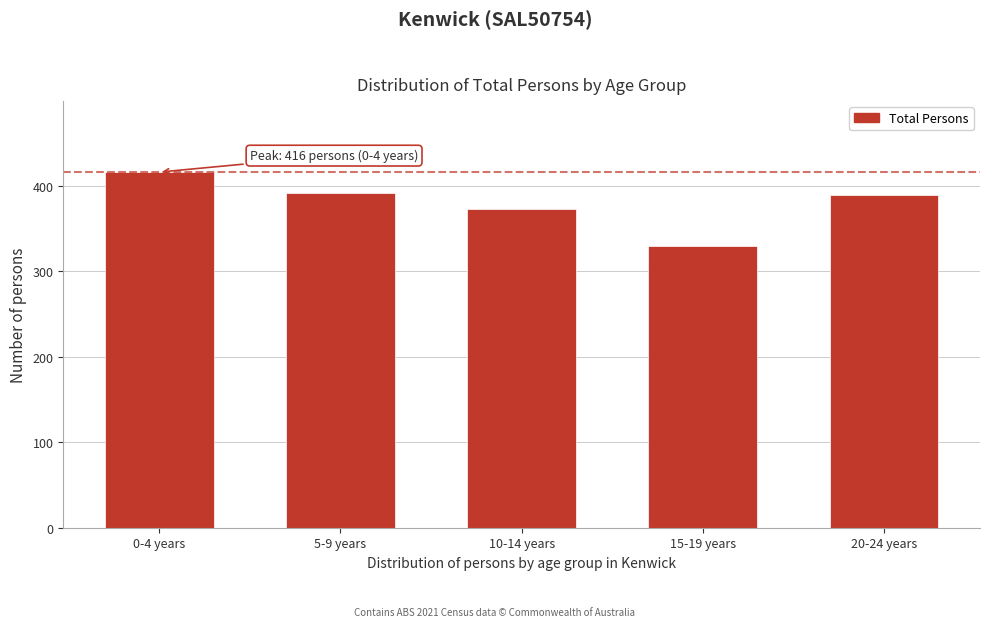

Reading left to right, list all the values displayed in this chart.

0-4 years=416	5-9 years=392	10-14 years=373	15-19 years=330	20-24 years=389